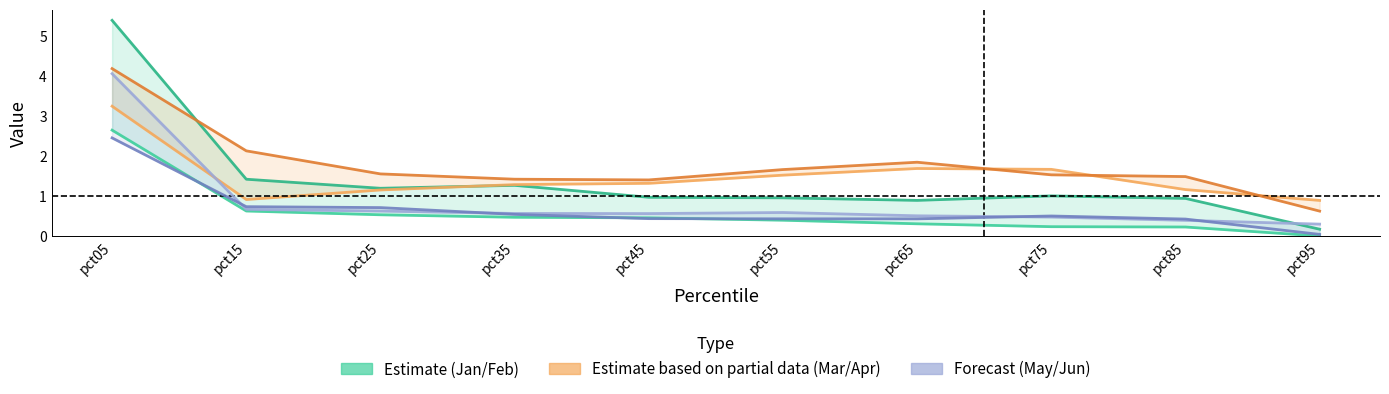

Is the value of Feb at pct75 greater than the value of Jan at pct35?

Yes